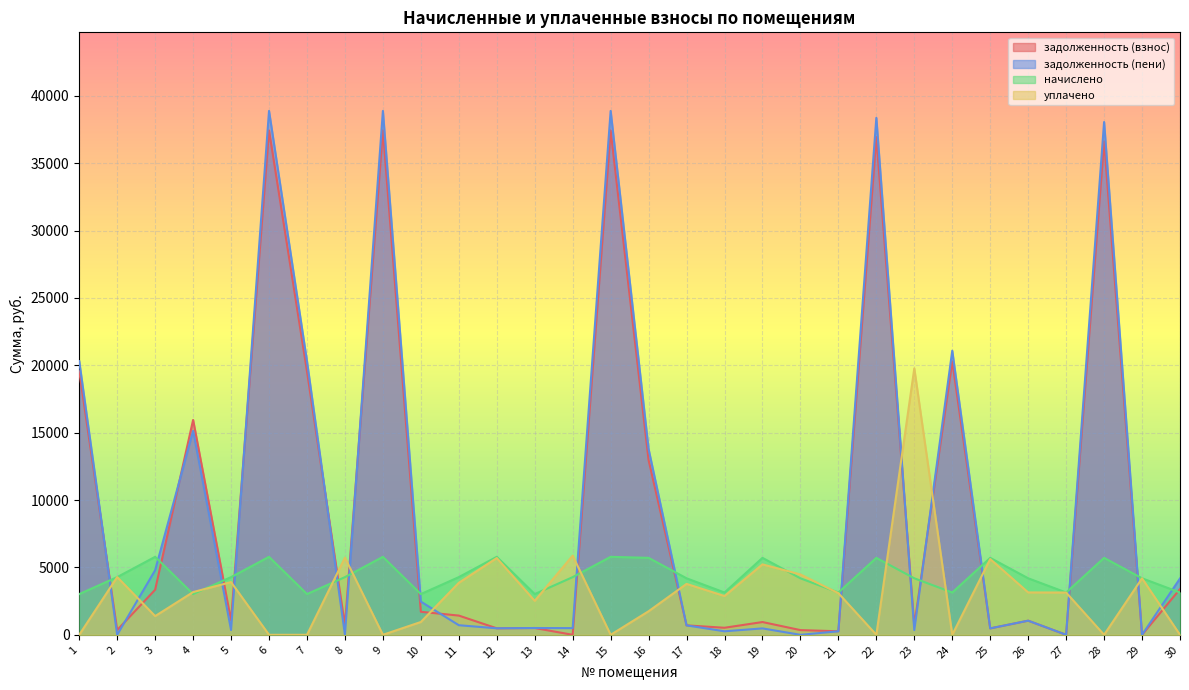

Where is задолженность (взнос) nearest to the value 18719?

1